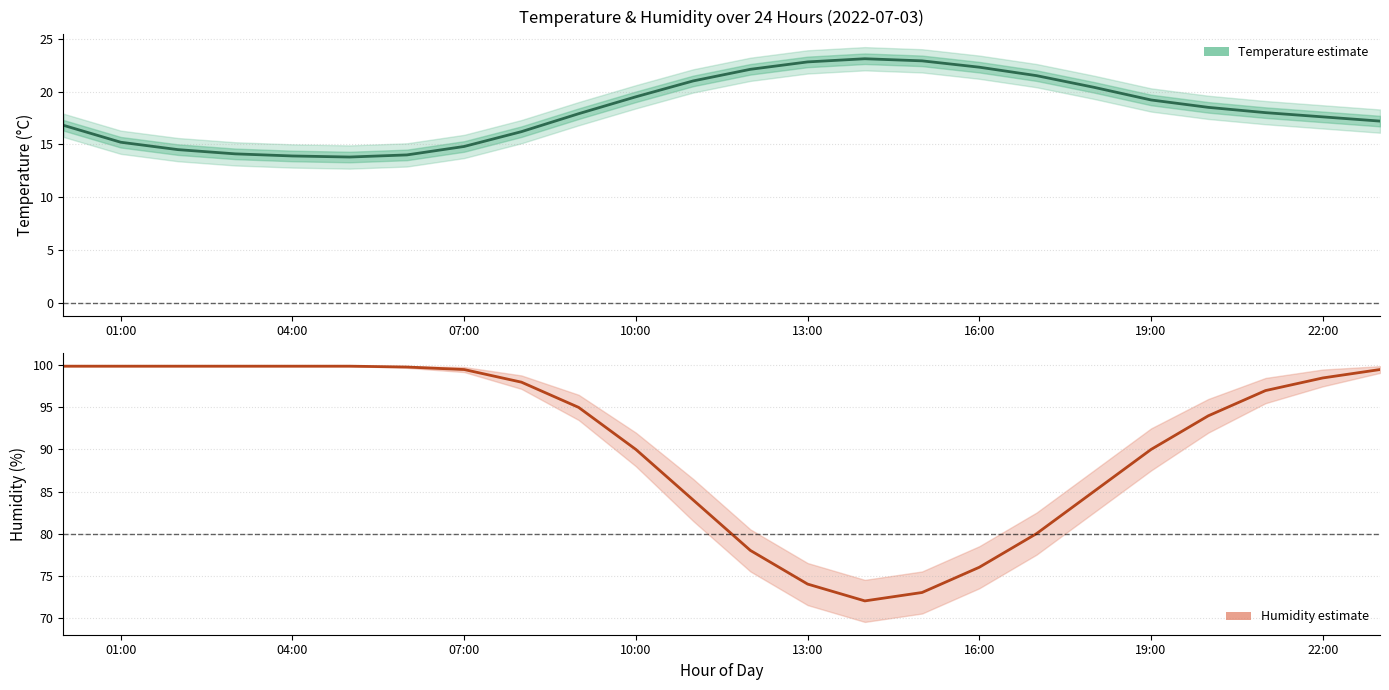

What is the maximum value for Humidity estimate?

99.9